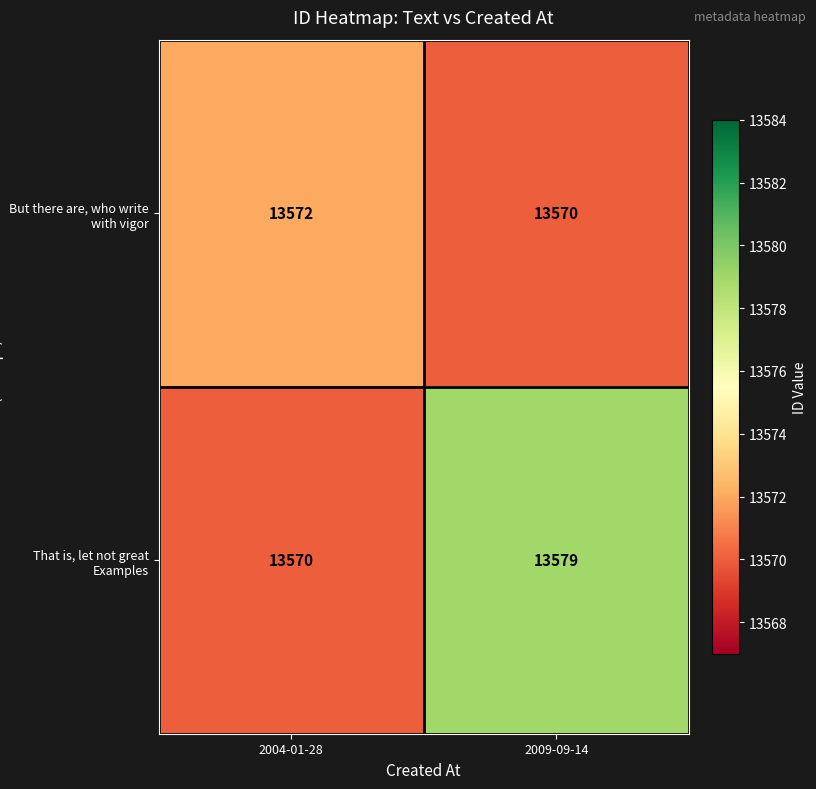

What value does the That is, let not great Examples series have at 2004-01-28?

13570